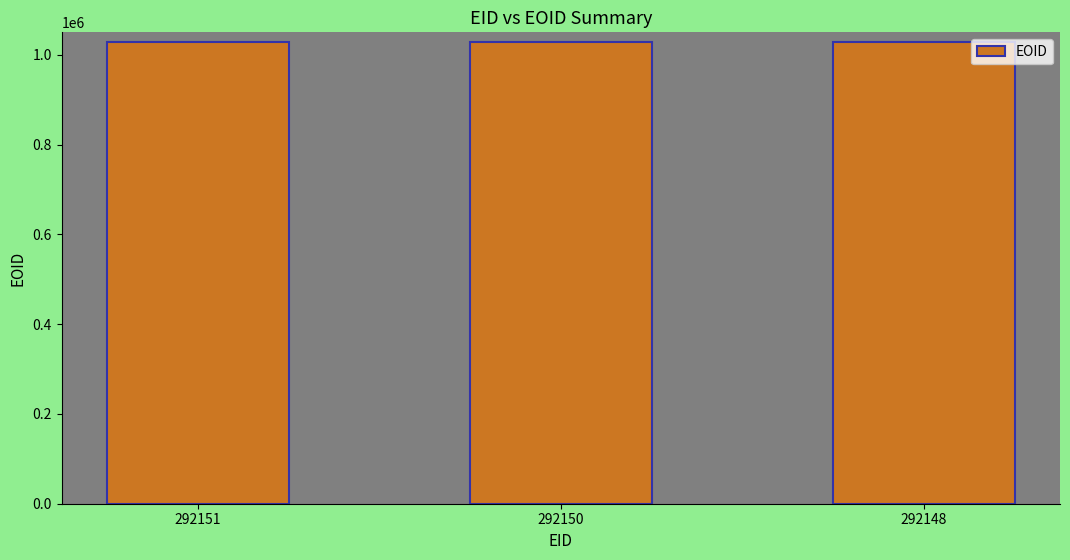

What is the ratio of the value at 292150 to the value at 292148?

1.0